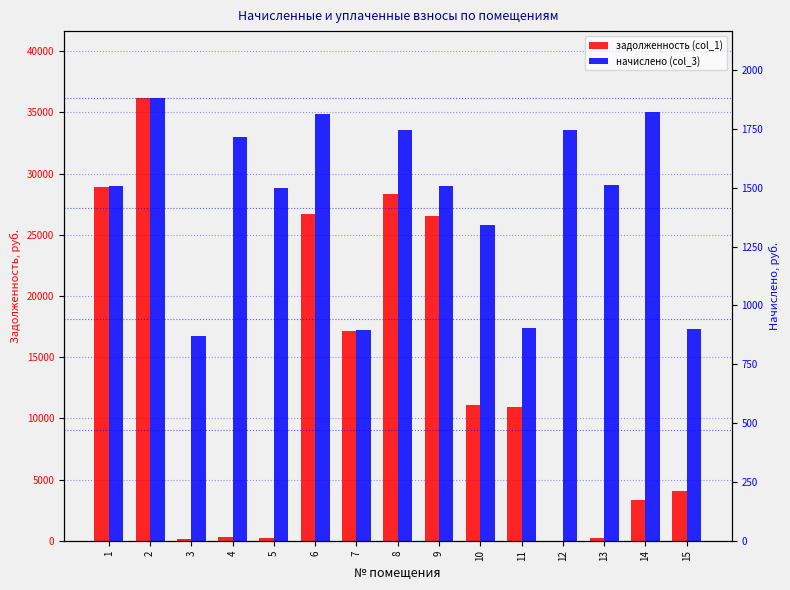

At which category does the chart reach its peak across all series?

2